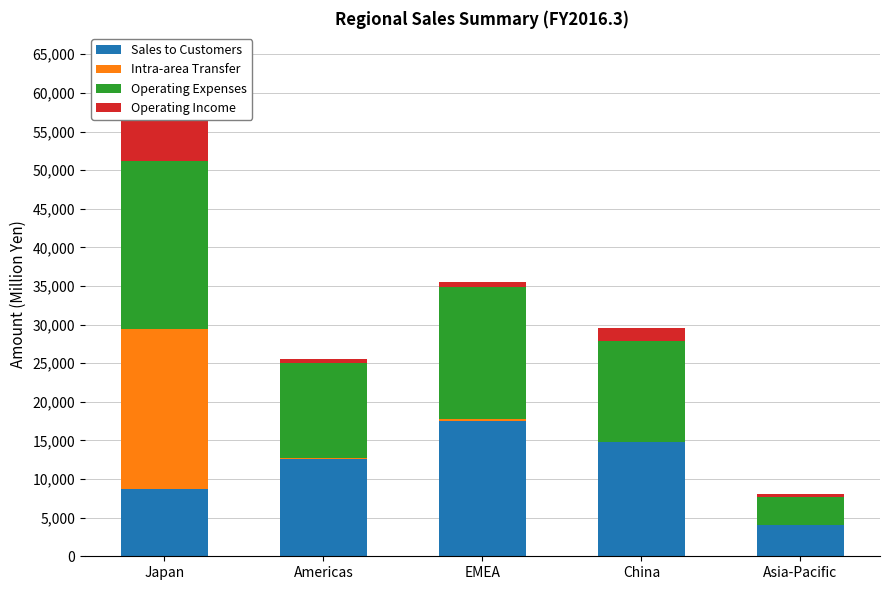

The Intra-area Transfer series shows 166 at Americas. True or false?

True